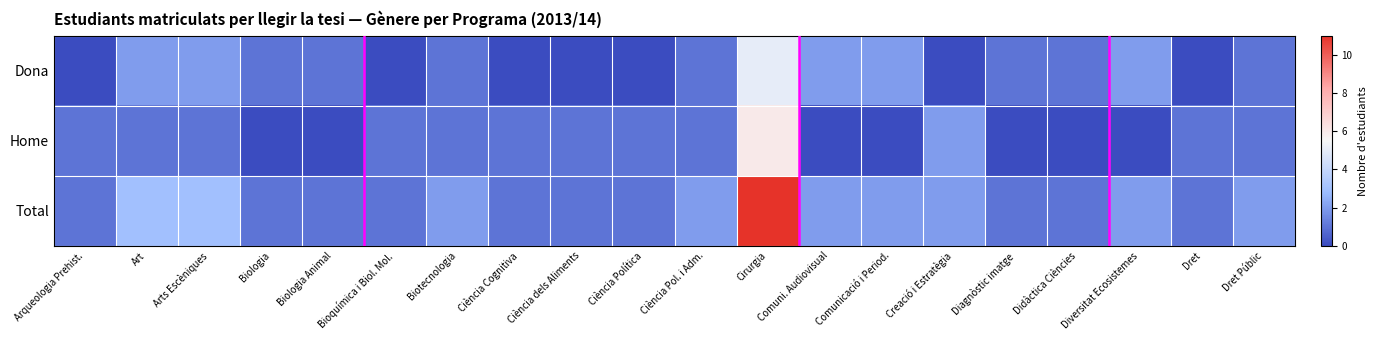

What is the total value across all series at Arts Escèniques?

6